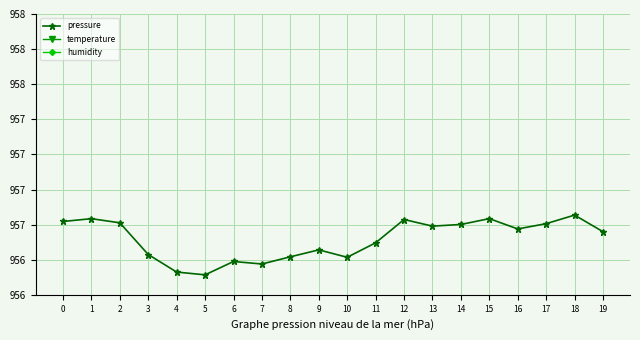

What is the value of the humidity point at the 18th from the left?

1020.6